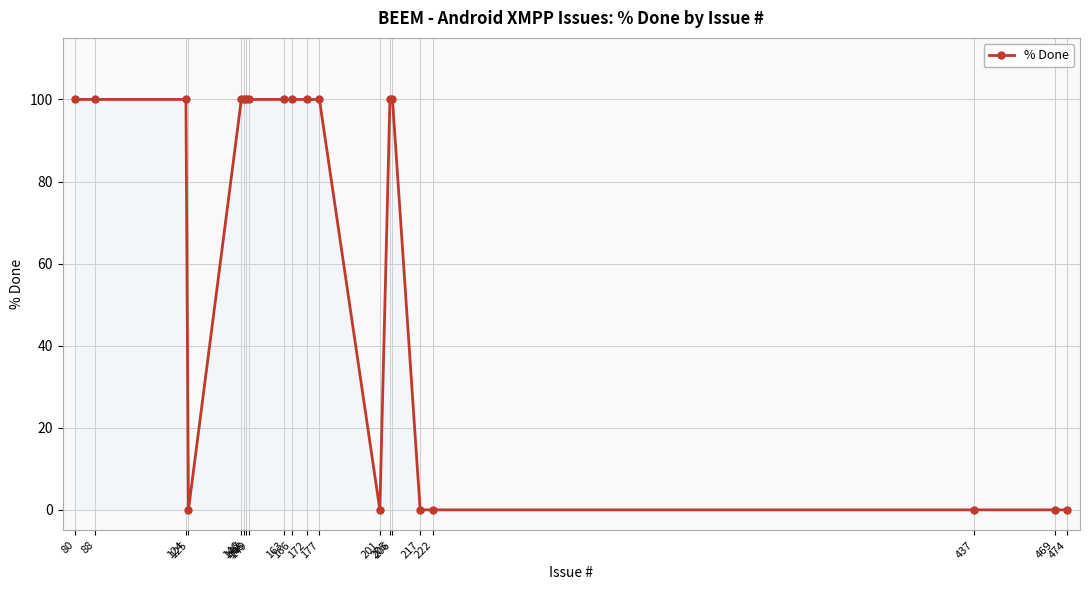

True or false: the data shows 100 at 166.

True